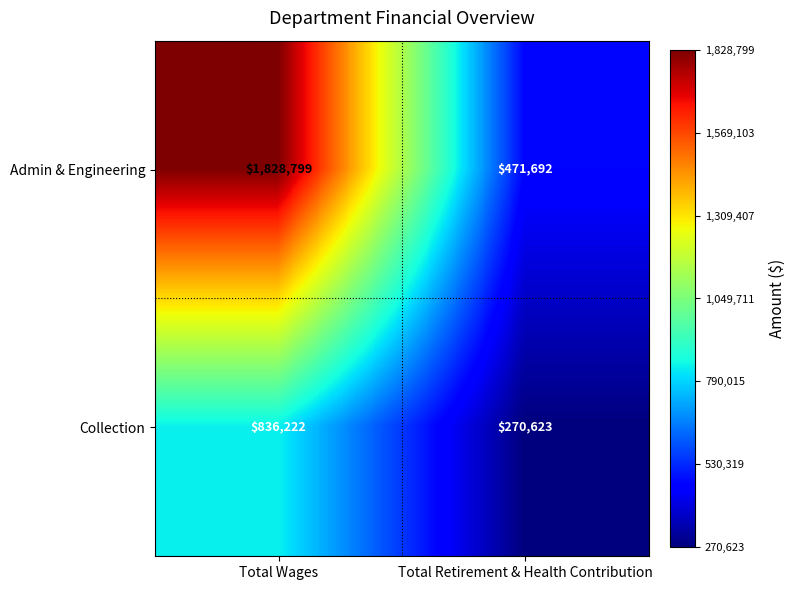

Which series has the largest total across all categories?

Admin & Engineering